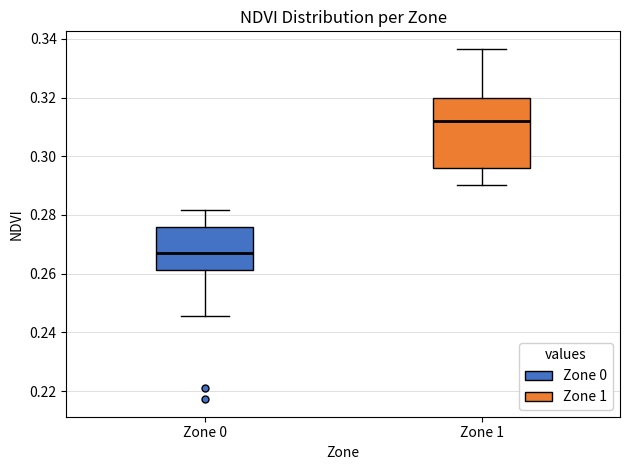

Reading left to right, transcribe this box plot: for each box, give where its median line is, the range the box spans, and where its two whiskers end, as read against the y-axis. The values are not printed on the chart, so give them approximately, as read against the axis.

Zone 0: median 0.266, box 0.262 to 0.276, whiskers 0.246 to 0.282
Zone 1: median 0.312, box 0.296 to 0.320, whiskers 0.290 to 0.336